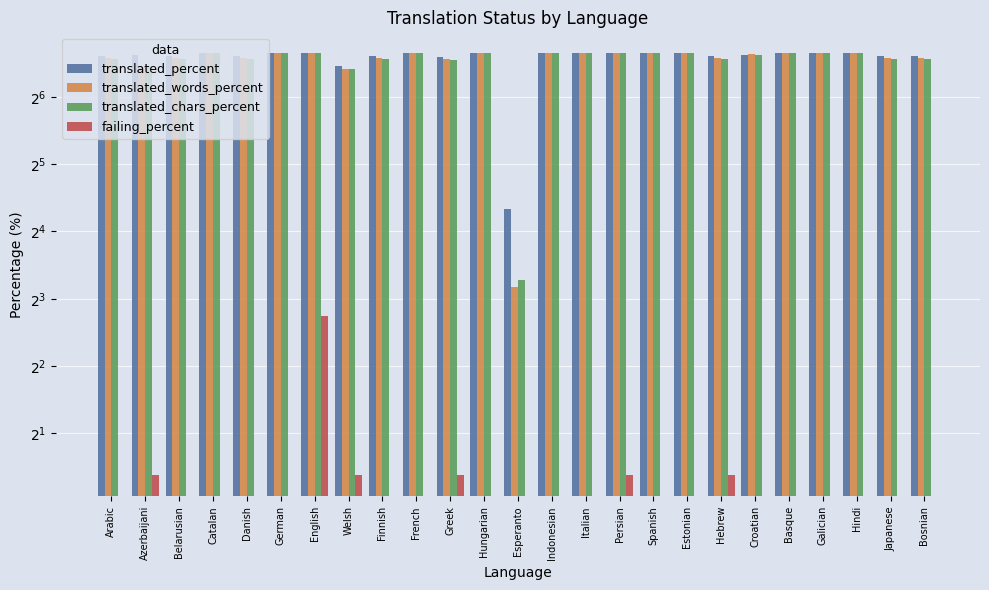

What is the label of the 14th bar from the left?

Indonesian